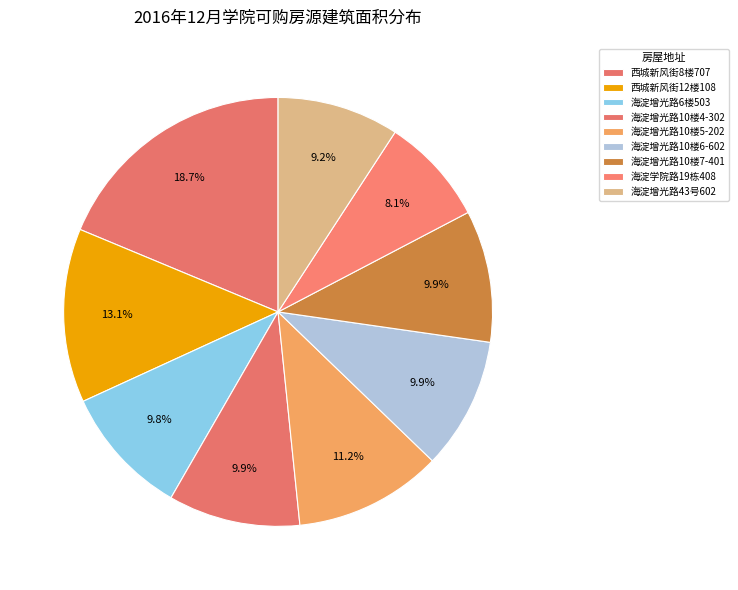

How many segments does this pie chart have?

9